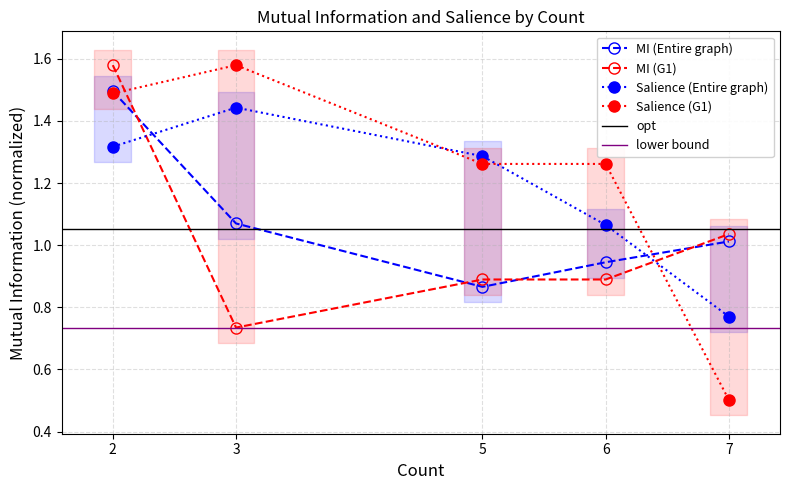

Which series ends up on top after the final intersection of Mutual Information (G1) and Salience (G1)?

Mutual Information (G1)